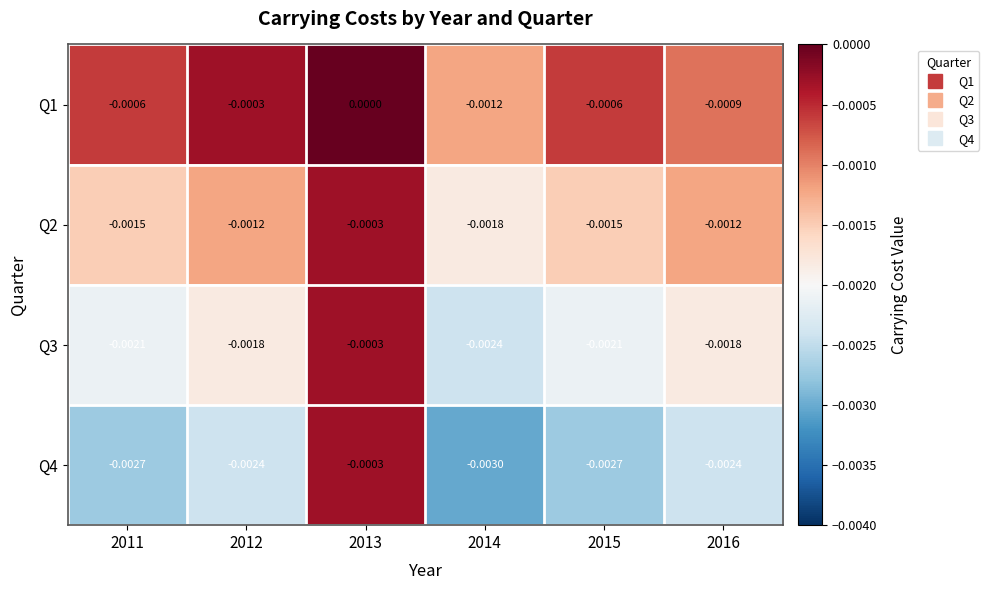

At which category is the sum across all series the highest?

2013